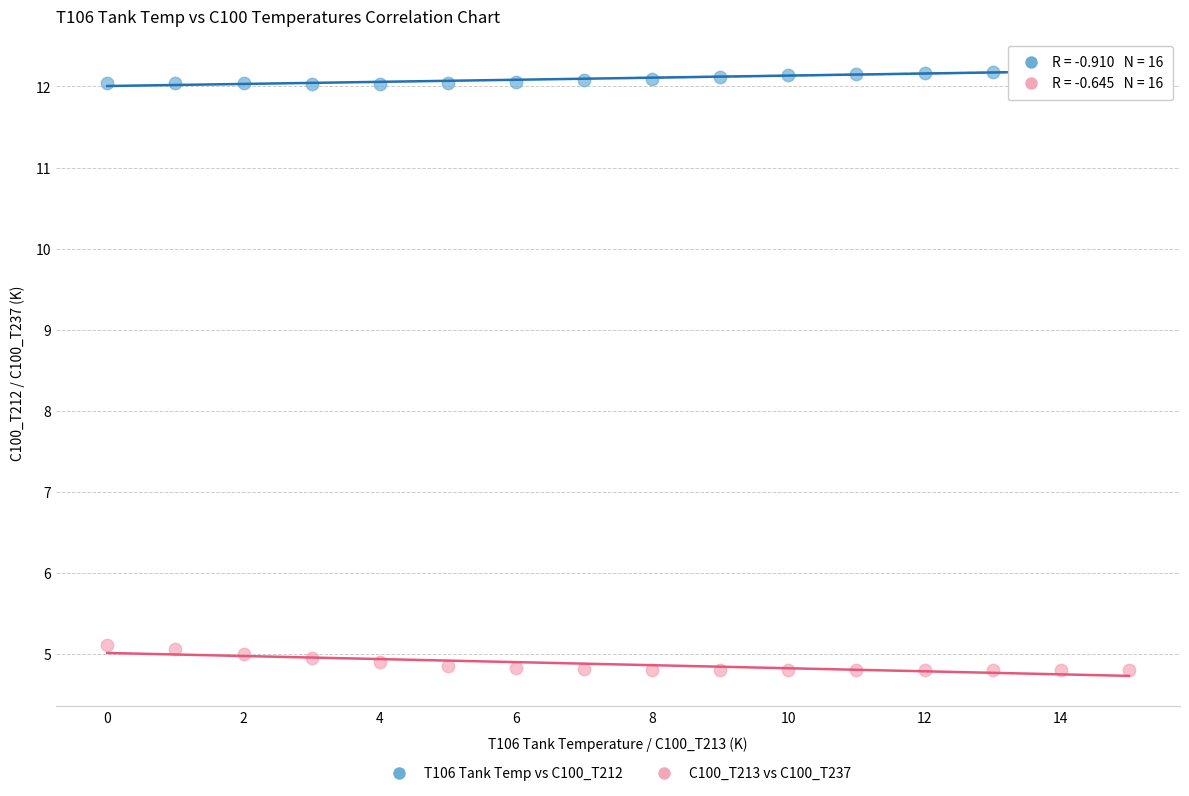

Which series contains the highest Y value?

T106 Tank Temp vs C100_T212